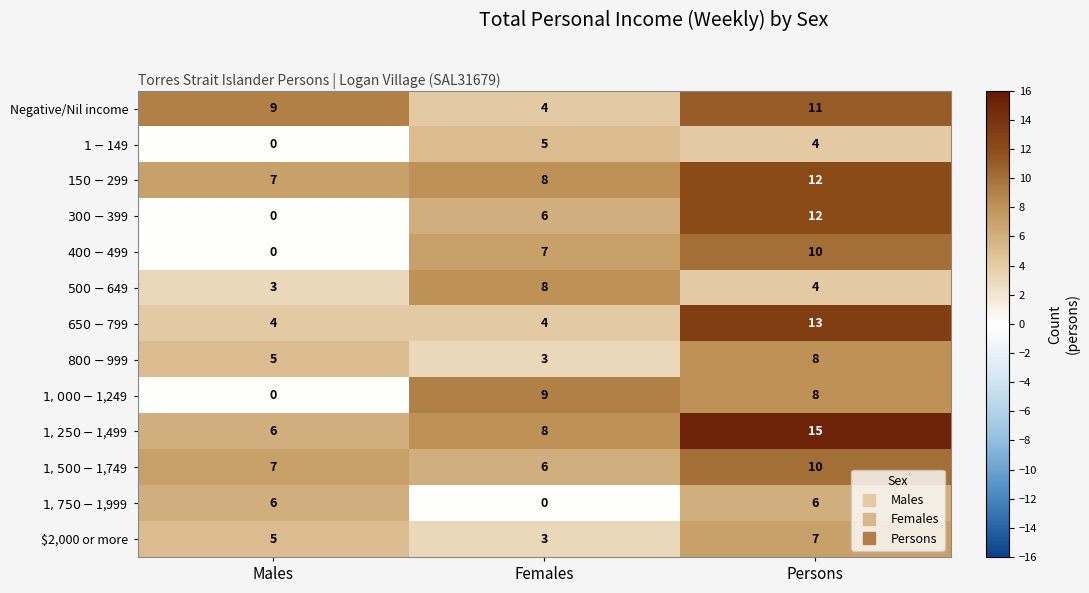

What is the greatest value displayed?

15